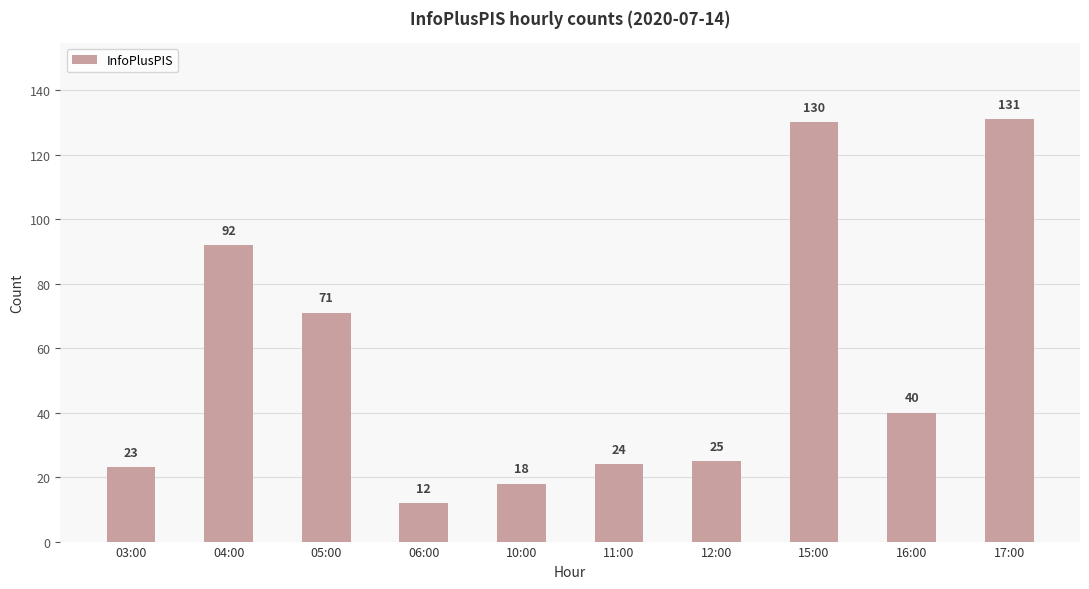

Reading left to right, extract all data points from this chart.

23	92	71	12	18	24	25	130	40	131